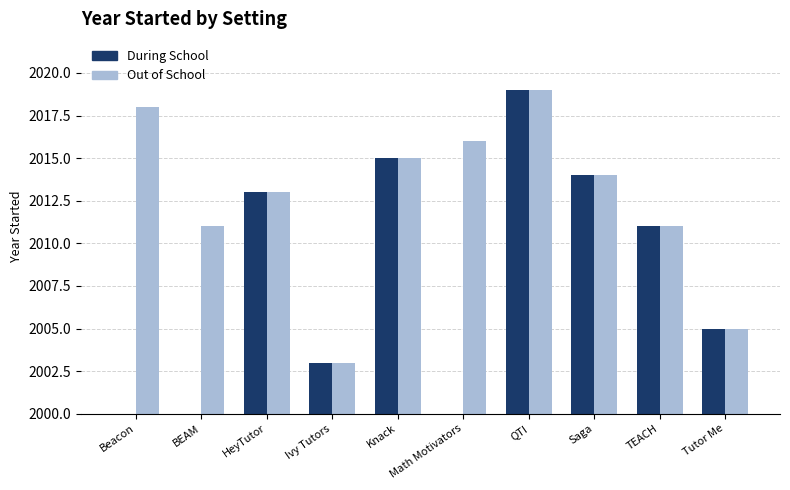

True or false: During School has a value of 742 at QTI.

False